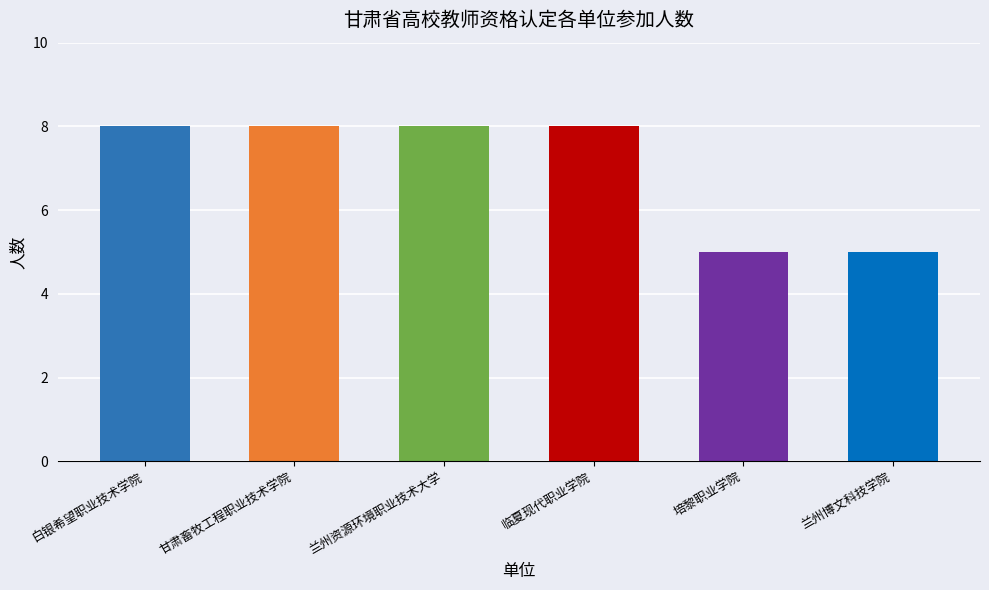

Approximately how many times larger is the value at 白银希望职业技术学院 compared to 甘肃畜牧工程职业技术学院?

1.0